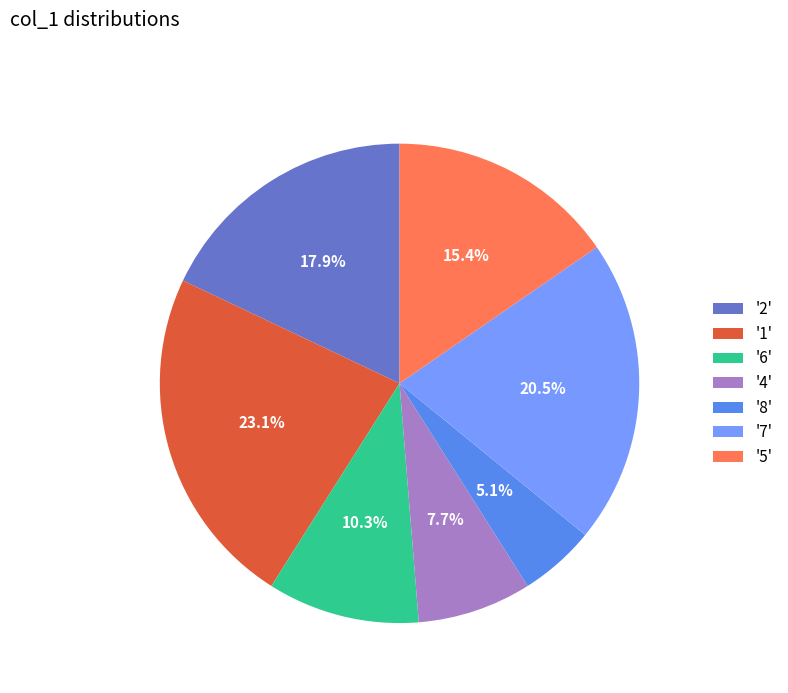

Rank the categories by value from lowest to highest.

'8', '4', '6', '5', '2', '7', '1'